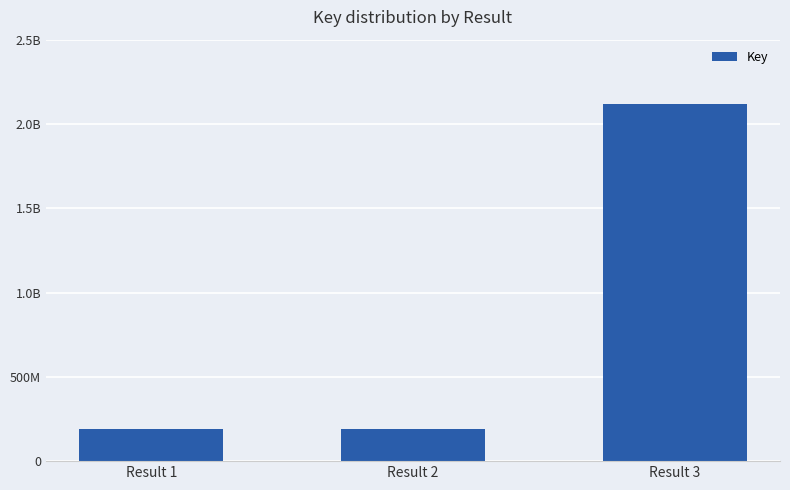

What is the change in value from Result 1 to Result 2?

-37